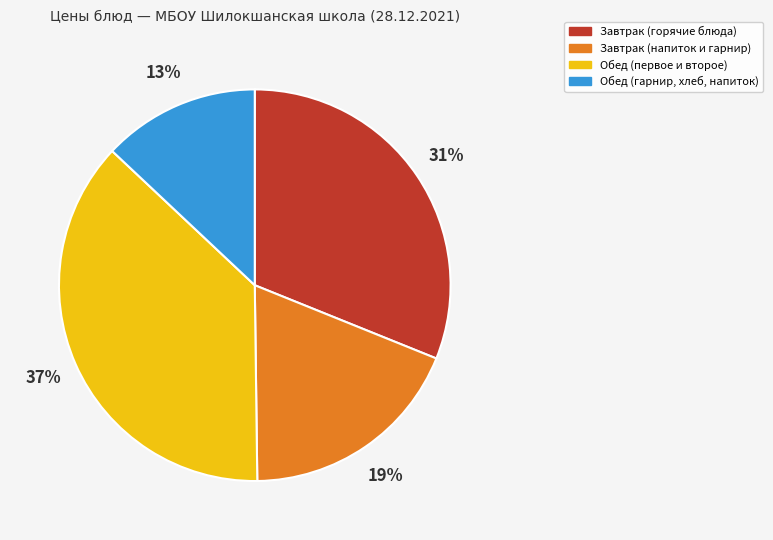

Is there a majority slice in this chart?

No